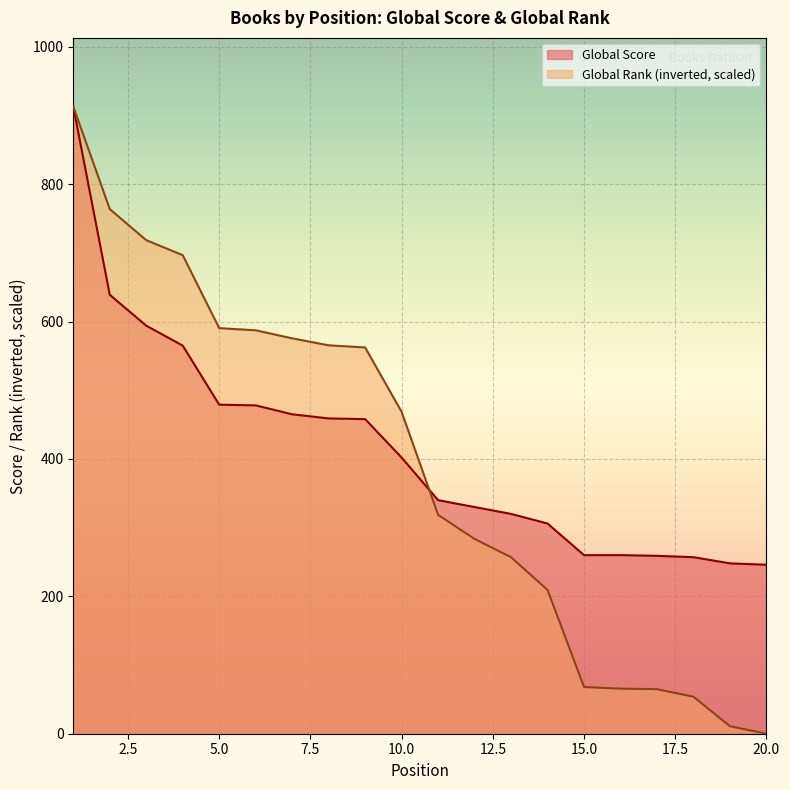

Rank the series by their average value, from lowest to highest.

Global Rank (inverted, scaled), Global Score